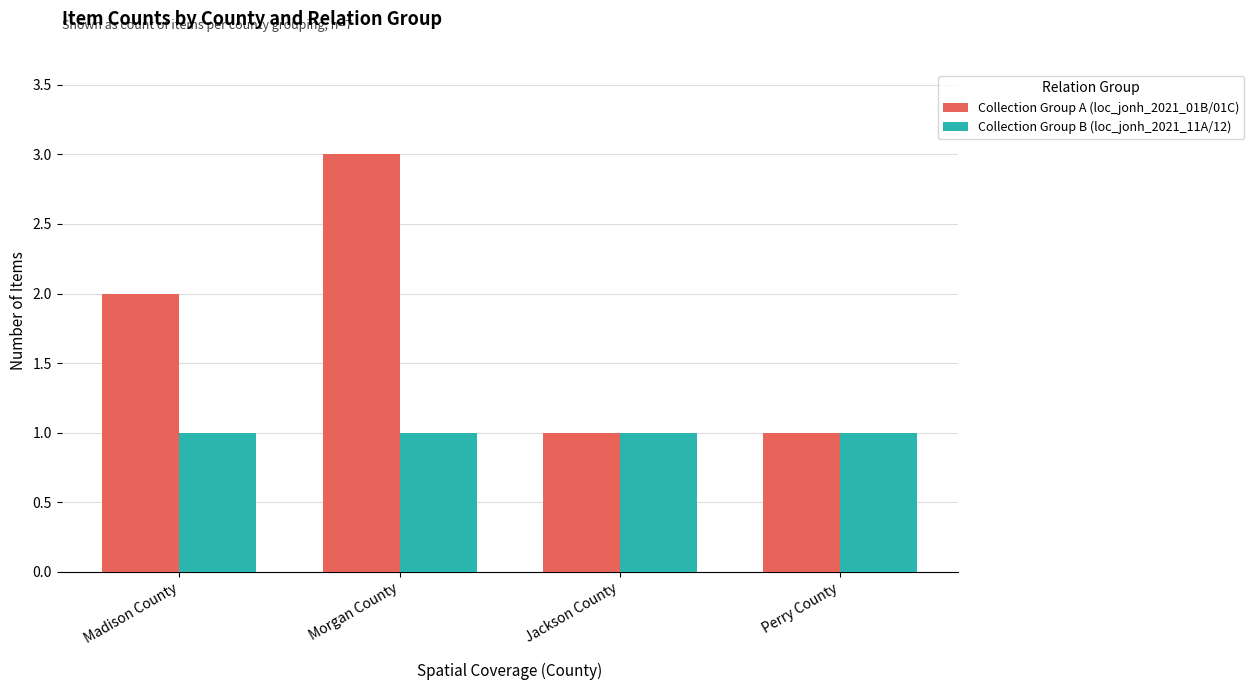

What is the minimum value shown in the chart?

1